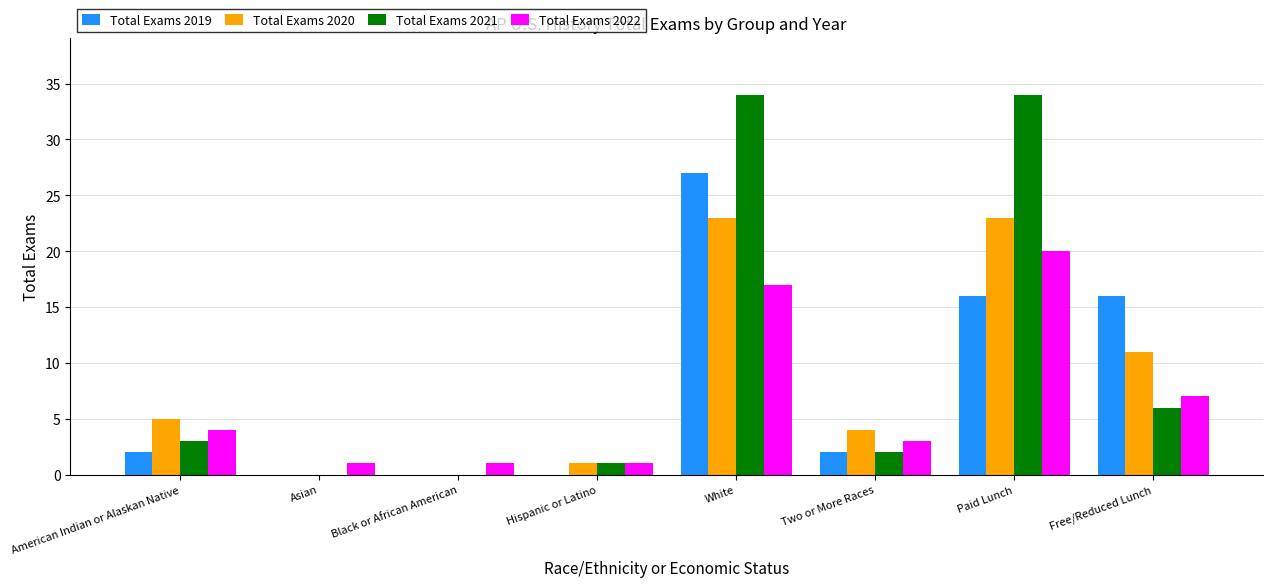

Between Black or African American and Two or More Races, which series saw the biggest shift?

Total Exams 2020